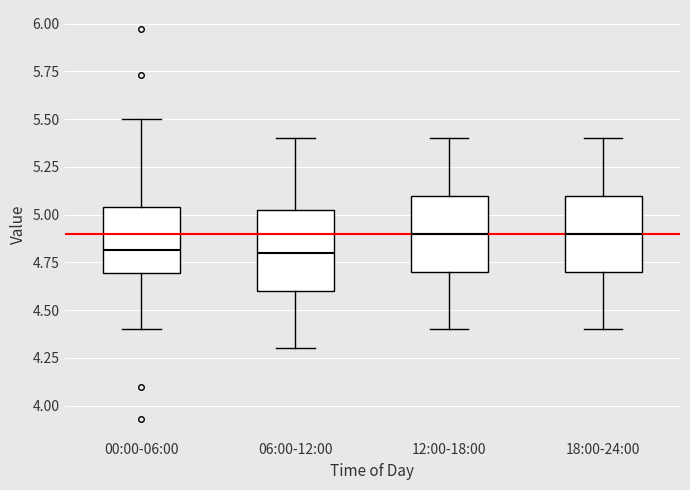

Reading left to right, transcribe this box plot: for each box, give where its median line is, the range the box spans, and where its two whiskers end, as read against the y-axis. The values are not printed on the chart, so give them approximately, as read against the axis.

00:00-06:00: median 4.80, box 4.70 to 5.05, whiskers 4.40 to 5.50
06:00-12:00: median 4.80, box 4.60 to 5.05, whiskers 4.30 to 5.40
12:00-18:00: median 4.90, box 4.70 to 5.10, whiskers 4.40 to 5.40
18:00-24:00: median 4.90, box 4.70 to 5.10, whiskers 4.40 to 5.40